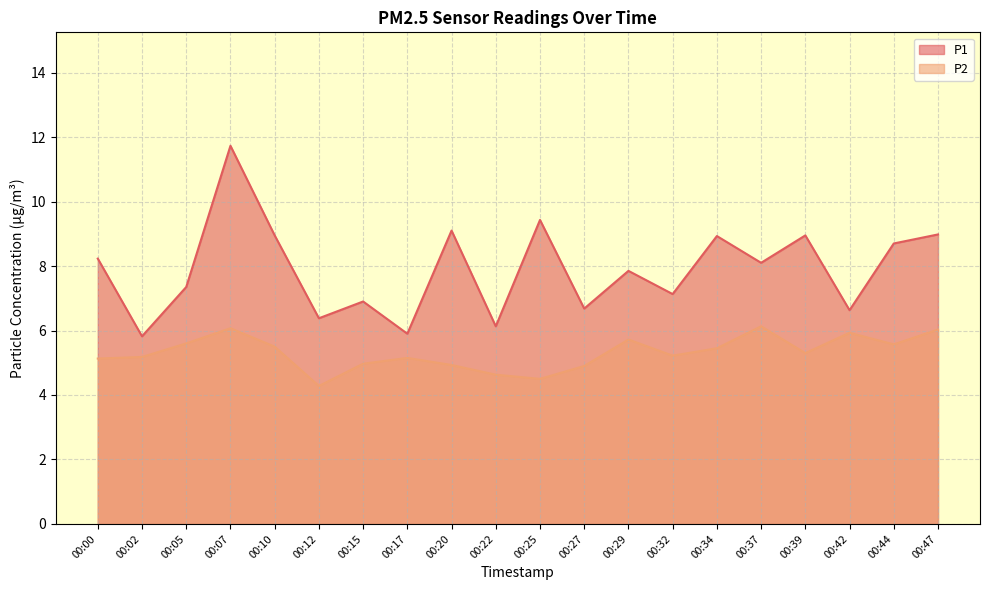

What is the approximate value of P1 at 00:42?

6.6